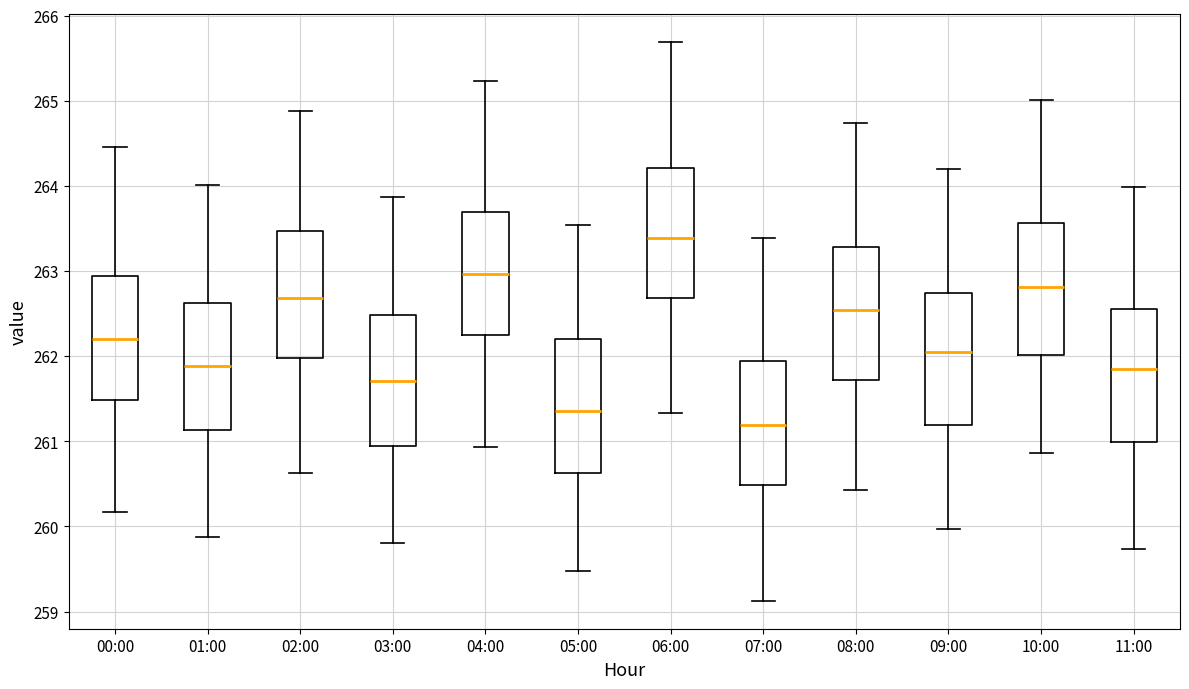

Where is the upper edge of the box for 11:00 on the y-axis? The values are not printed on the chart, so give them approximately, as read against the axis.

262.6